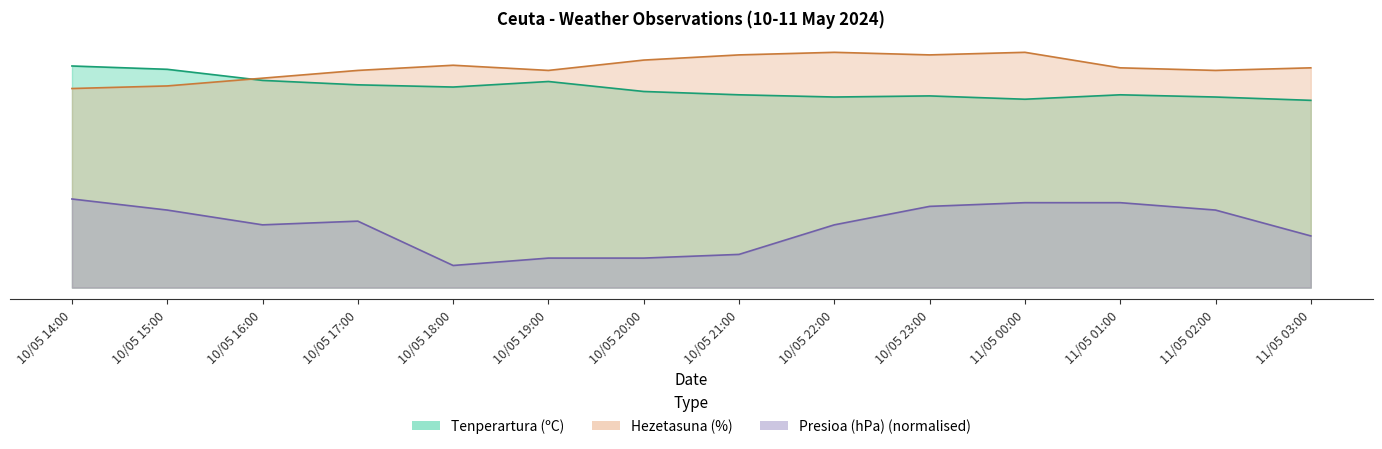

Reading left to right, extract all data points from this chart.

Presioa (hPa): 24.0	21.0	17.0	18.0	6.0	8.0	8.0	9.0	17.0	22.0	23.0	23.0	21.0	14.0
Hezetasuna (%): 53.9	54.6	56.7	58.8	60.2	58.8	61.6	63.0	63.7	63.0	63.7	59.5	58.8	59.5
Tenperartura (ºC): 60.0	59.1	56.1	54.9	54.3	55.8	53.1	52.2	51.6	51.9	51.0	52.2	51.6	50.7